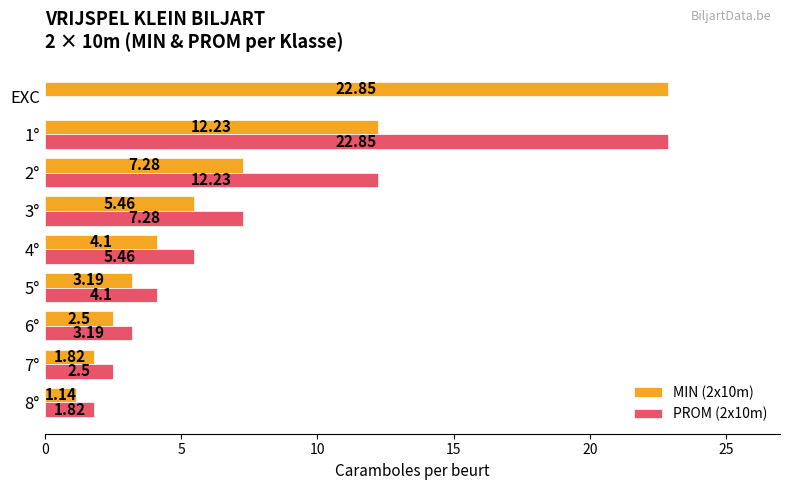

Which series changed the most between 7° and 6°?

PROM (2x10m)